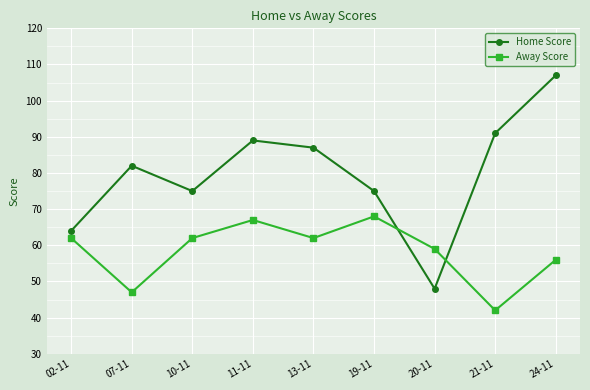

The Away Score series shows 47 at 07-11. True or false?

True